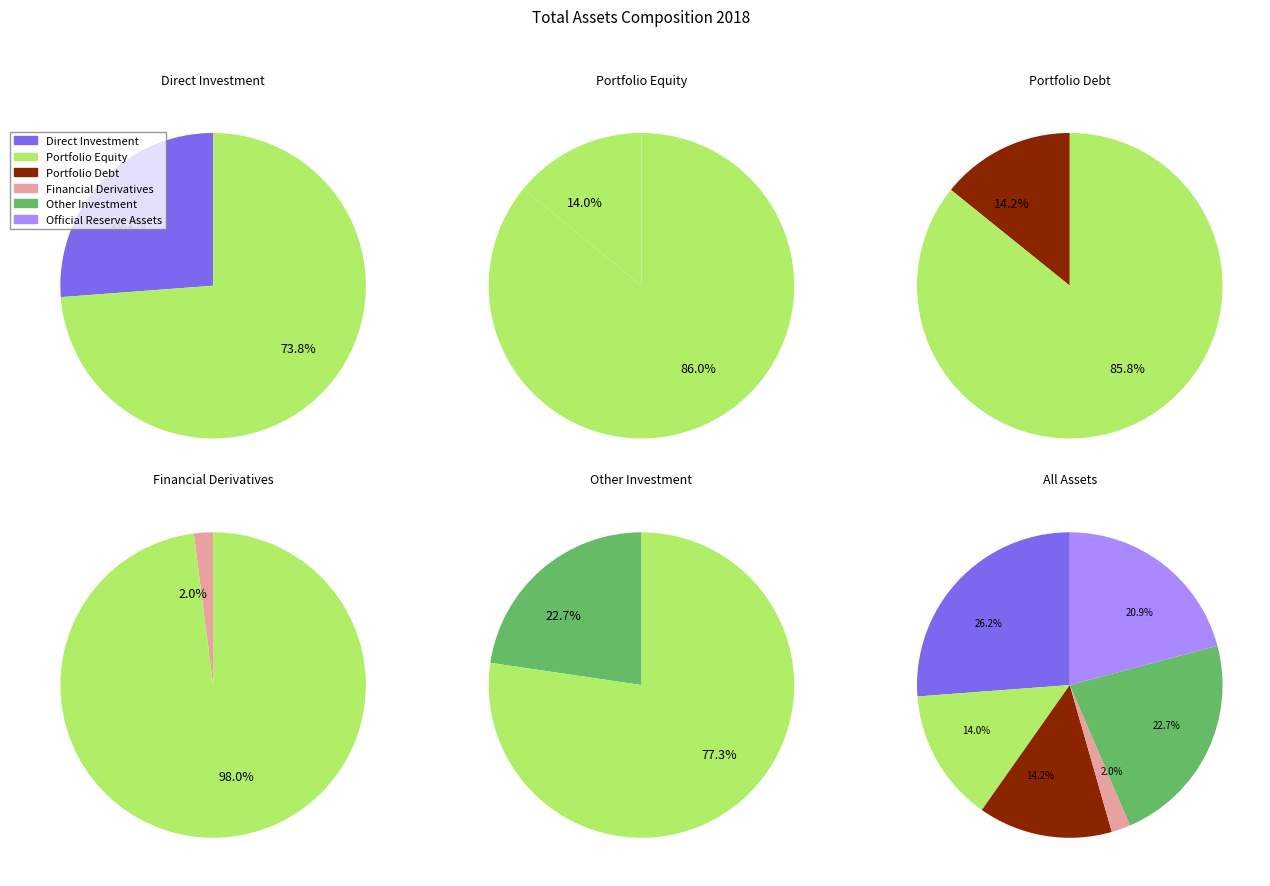

To the nearest percent, what is the difference between the largest and smallest slice percentages?

24%